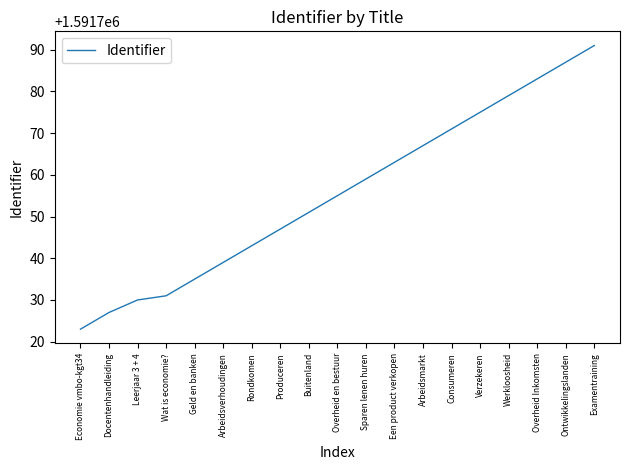

What is the change in value from Leerjaar 3 + 4 to Verzekeren?

+45